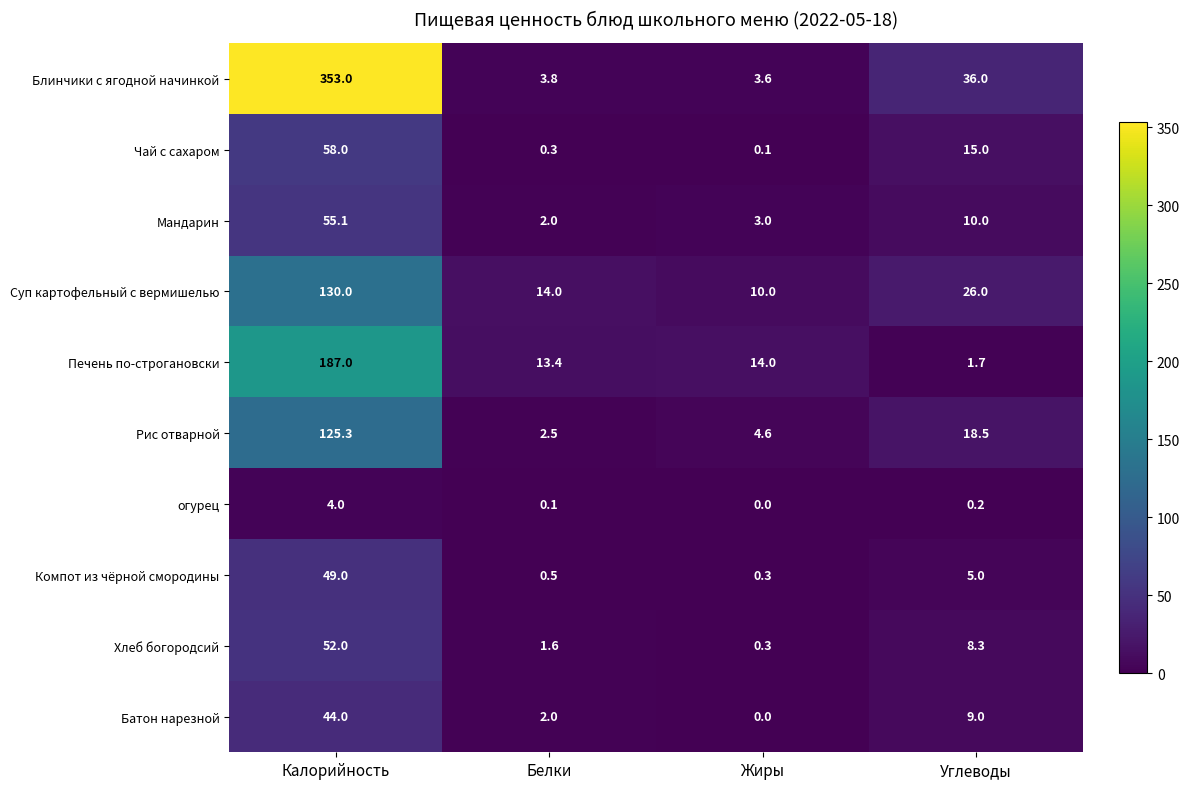

How many data points in Суп картофельный с вермишелью are less than 26?

2